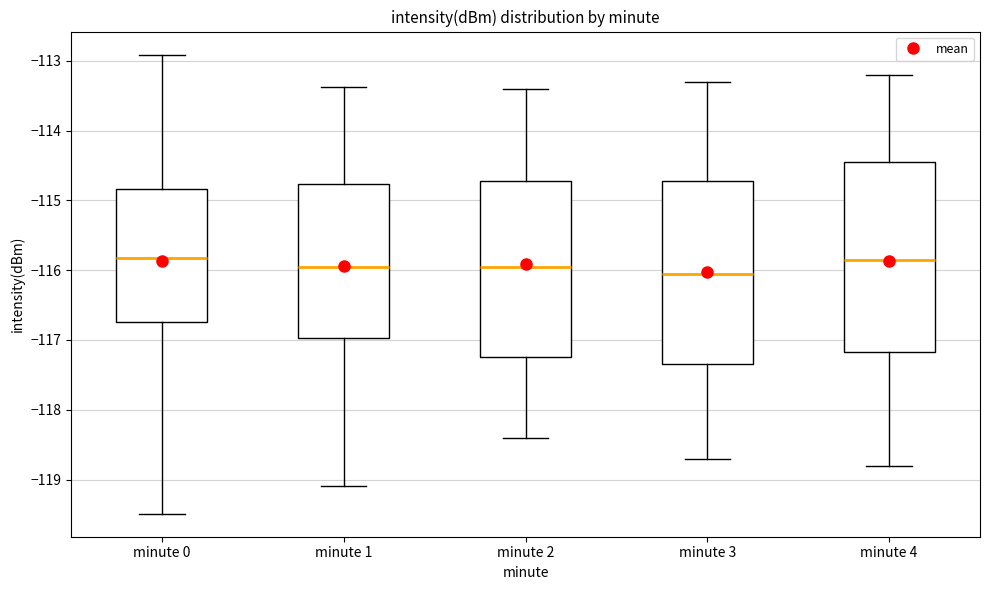

Reading left to right, transcribe this box plot: for each box, give where its median line is, the range the box spans, and where its two whiskers end, as read against the y-axis. The values are not printed on the chart, so give them approximately, as read against the axis.

minute 0: median -115.8, box -116.7 to -114.8, whiskers -119.5 to -112.9
minute 1: median -115.9, box -117.0 to -114.8, whiskers -119.1 to -113.4
minute 2: median -115.9, box -117.2 to -114.7, whiskers -118.4 to -113.4
minute 3: median -116.0, box -117.3 to -114.7, whiskers -118.7 to -113.3
minute 4: median -115.8, box -117.2 to -114.4, whiskers -118.8 to -113.2